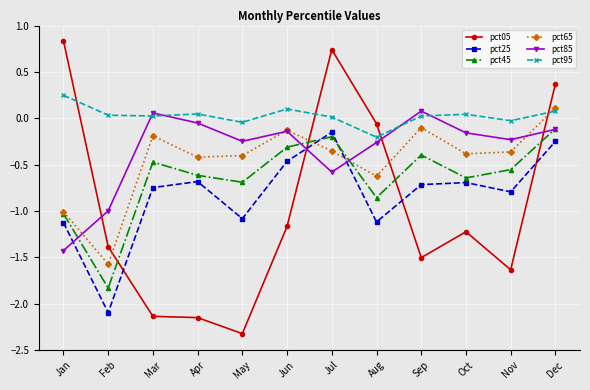

At which label does pct65 reach its minimum?

Feb